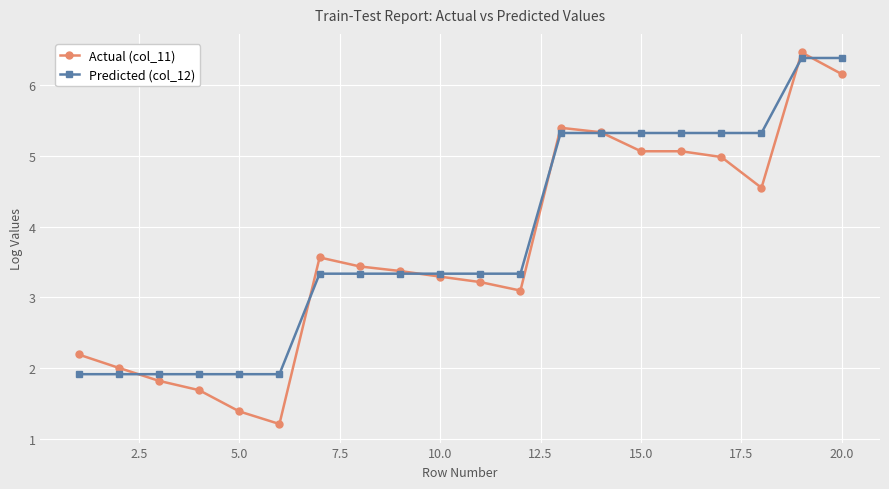

List the series in order of their overall mean, highest first.

Predicted (col_12), Actual (col_11)